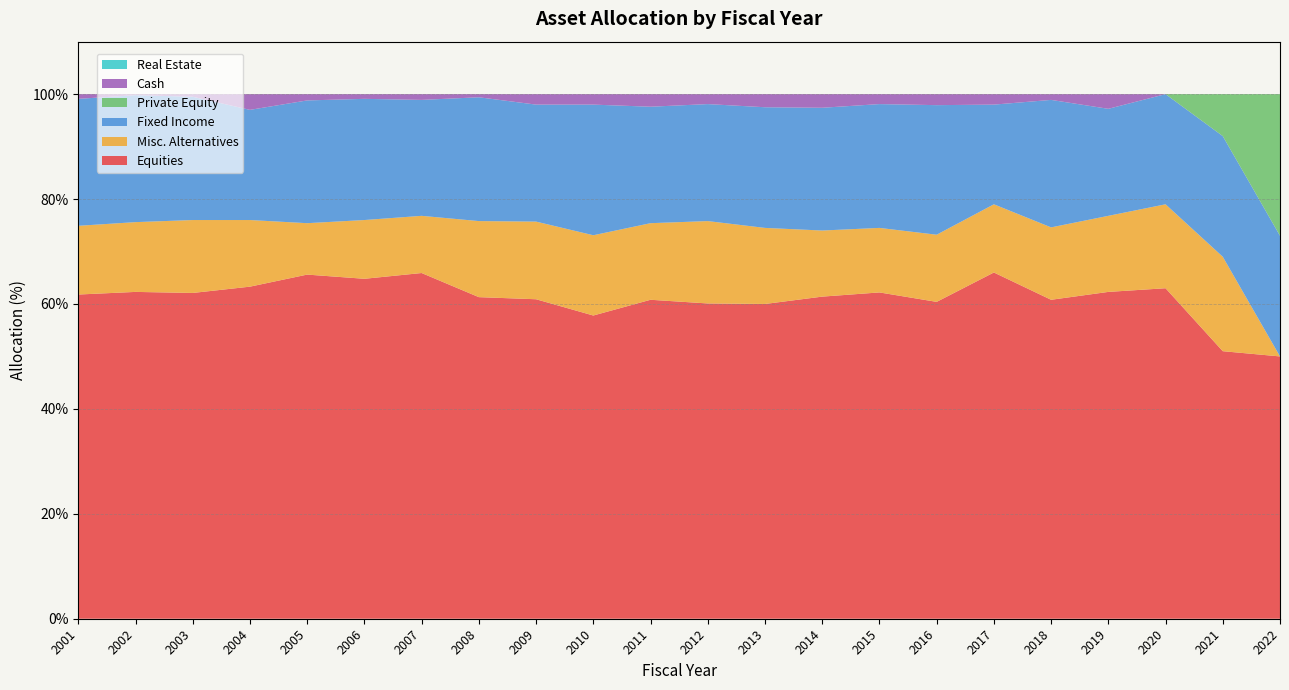

Reading left to right, list all the values displayed in this chart.

Equities: 2001=61.8	2002=62.3	2003=62.1	2004=63.3	2005=65.6	2006=64.8	2007=65.9	2008=61.3	2009=60.9	2010=57.8	2011=60.8	2012=60.1	2013=60.0	2014=61.4	2015=62.2	2016=60.4	2017=66.0	2018=60.8	2019=62.3	2020=63.0	2021=51.0	2022=50.0
Misc. Alternatives: 2001=13.1	2002=13.3	2003=13.9	2004=12.7	2005=9.8	2006=11.2	2007=10.9	2008=14.5	2009=14.8	2010=15.3	2011=14.6	2012=15.7	2013=14.5	2014=12.6	2015=12.3	2016=12.8	2017=13.0	2018=13.8	2019=14.5	2020=16.0	2021=18.0	2022=0.0
Fixed Income: 2001=24.2	2002=24.2	2003=23.5	2004=21.0	2005=23.4	2006=23.1	2007=22.1	2008=23.6	2009=22.3	2010=24.9	2011=22.2	2012=22.3	2013=23.0	2014=23.4	2015=23.6	2016=24.7	2017=19.0	2018=24.3	2019=20.4	2020=21.0	2021=23.0	2022=23.0
Private Equity: 2001=0.0	2002=0.0	2003=0.0	2004=0.0	2005=0.0	2006=0.0	2007=0.0	2008=0.0	2009=0.0	2010=0.0	2011=0.0	2012=0.0	2013=0.0	2014=0.0	2015=0.0	2016=0.0	2017=0.0	2018=0.0	2019=0.0	2020=0.0	2021=8.0	2022=27.0
Cash: 2001=0.9	2002=0.2	2003=0.5	2004=3.0	2005=1.2	2006=0.9	2007=1.1	2008=0.6	2009=2.0	2010=2.0	2011=2.4	2012=1.9	2013=2.5	2014=2.6	2015=1.9	2016=2.1	2017=2.0	2018=1.1	2019=2.8	2020=0.0	2021=0.0	2022=0.0
Real Estate: 2001=0.0	2002=0.0	2003=0.0	2004=0.0	2005=0.0	2006=0.0	2007=0.0	2008=0.0	2009=0.0	2010=0.0	2011=0.0	2012=0.0	2013=0.0	2014=0.0	2015=0.0	2016=0.0	2017=0.0	2018=0.0	2019=0.0	2020=0.0	2021=0.0	2022=0.0